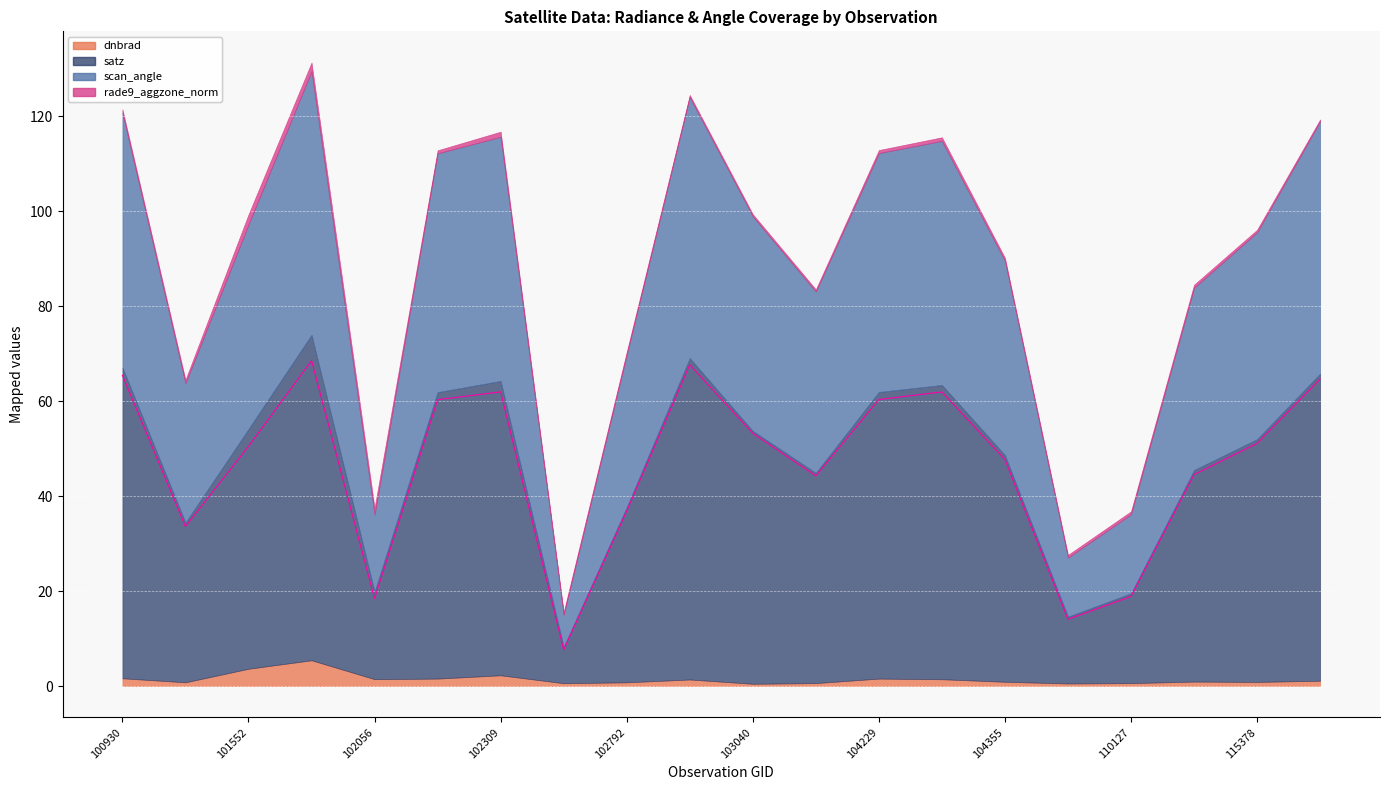

At which label is scan_angle closest to 31?

102792